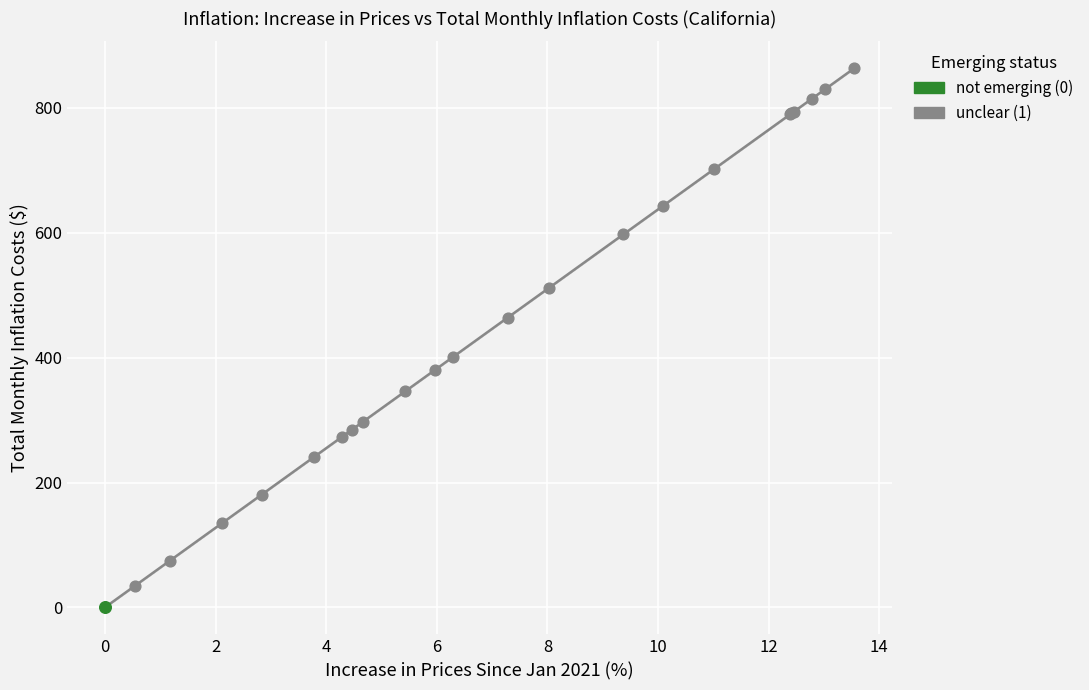

What are all the series names shown in the legend?

not emerging (0), unclear (1)